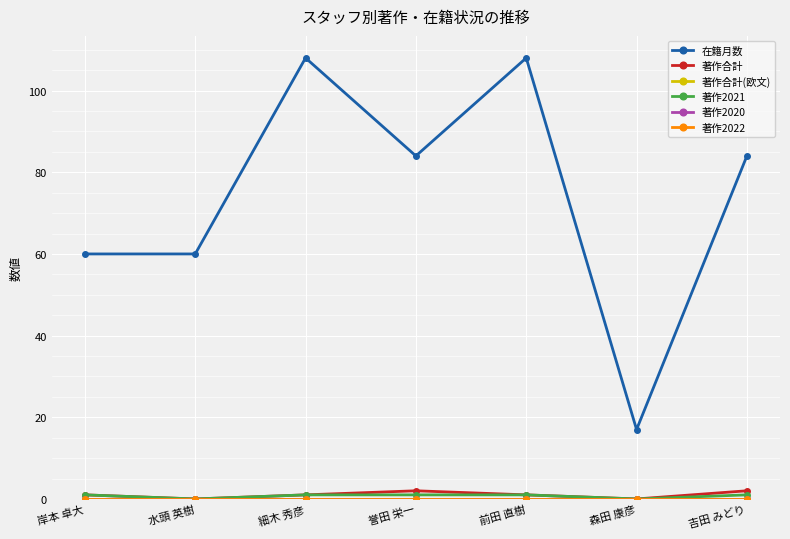

Does the chart have visible grid lines?

Yes